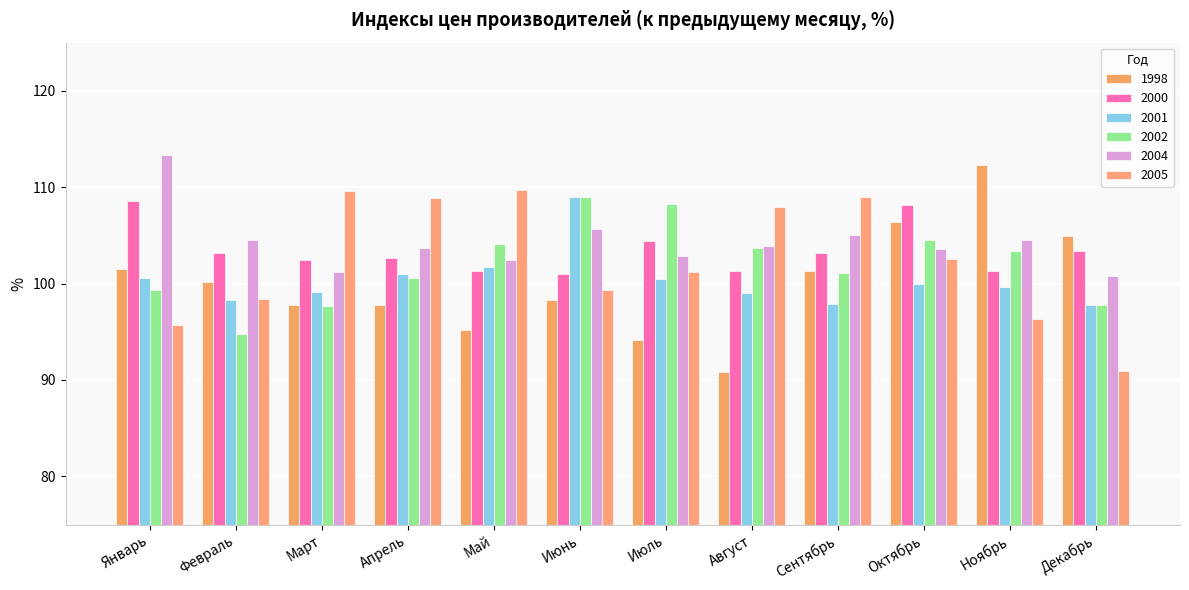

Is the value of 2005 at Март greater than the value of 1998 at Июнь?

Yes